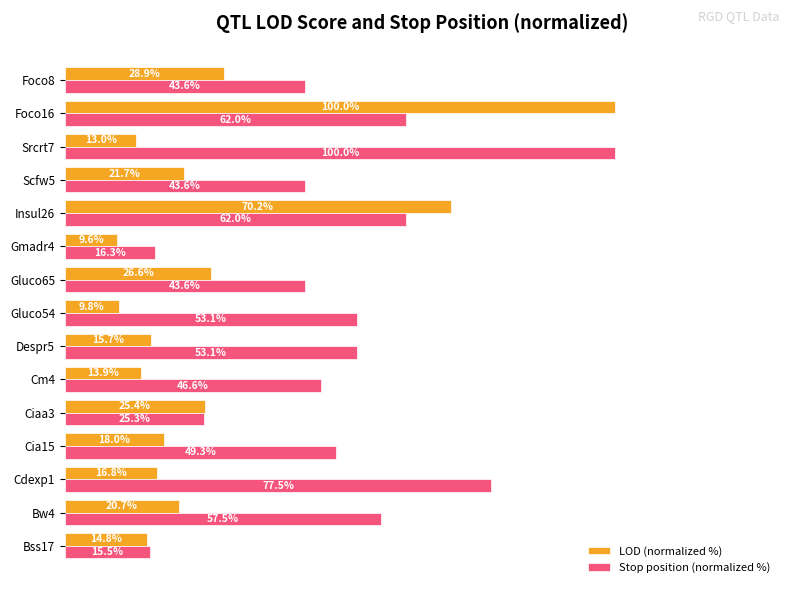

At which category is the sum across all series the highest?

Foco16